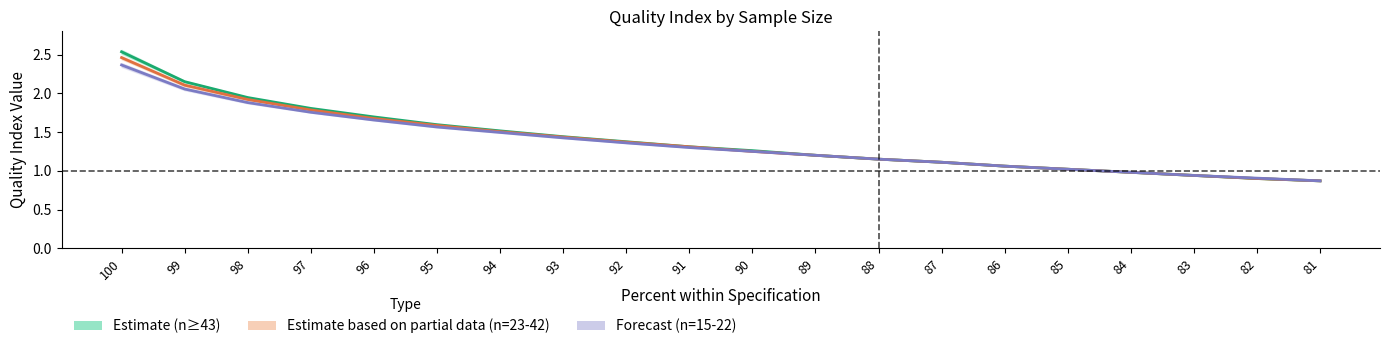

Where is 15…17 nearest to the value 1?

85